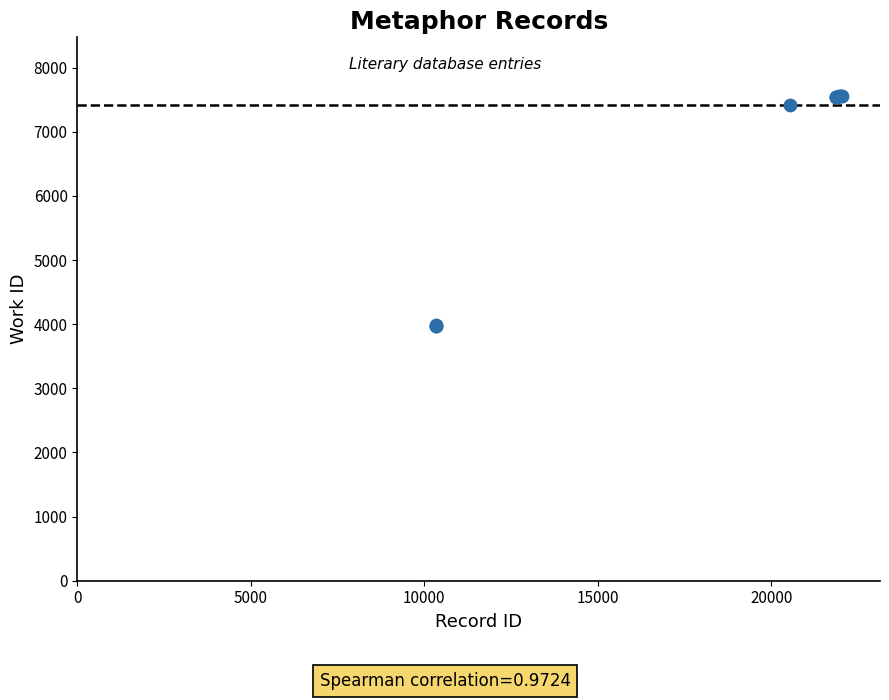

What Y value in the scatter plot is closest to 5767?

7410